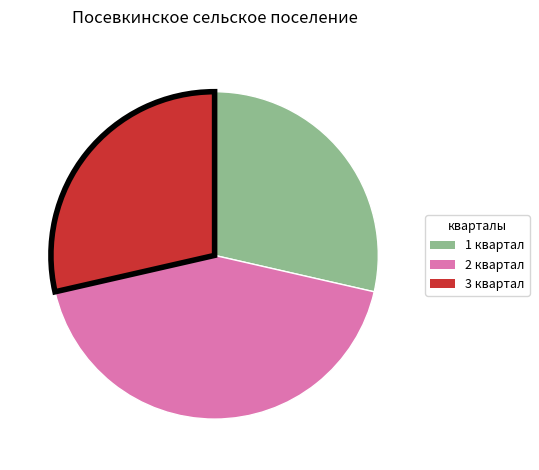

The 1 квартал slice represents 29% of the pie. True or false?

True